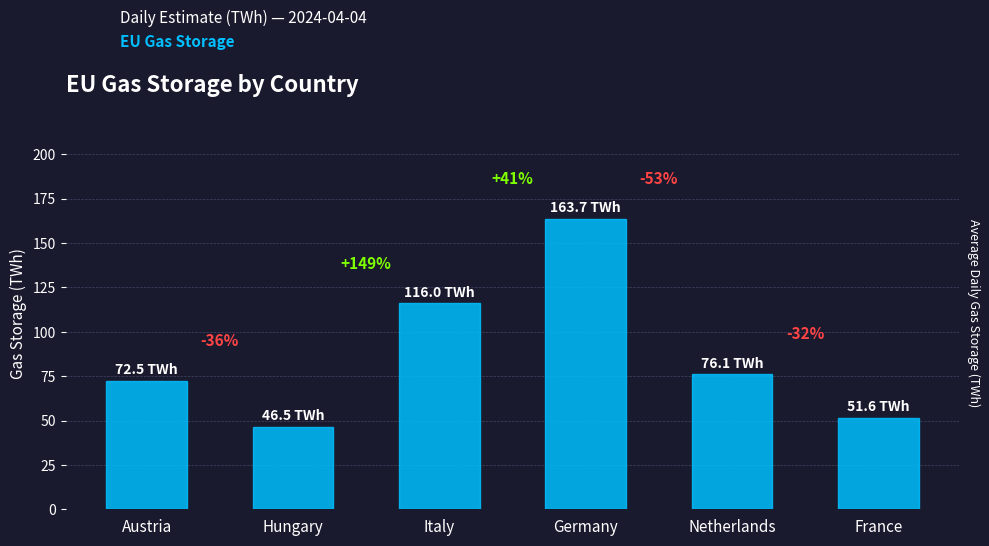

Which label corresponds to the largest value in the chart?

Germany